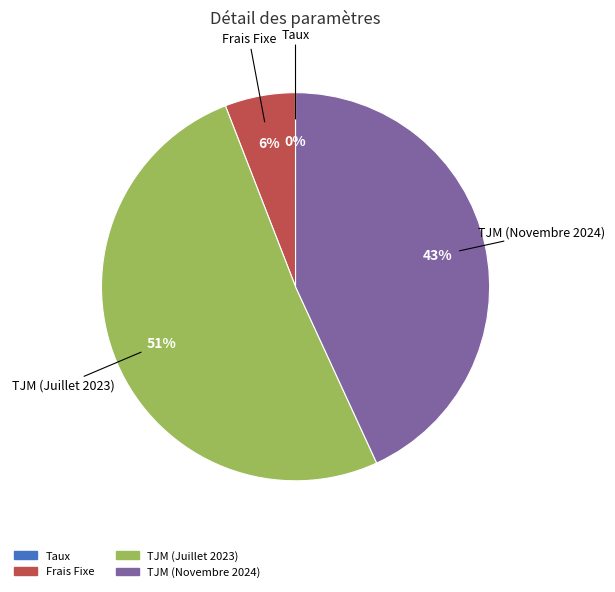

Which category has the biggest portion of the pie?

TJM (Juillet 2023)